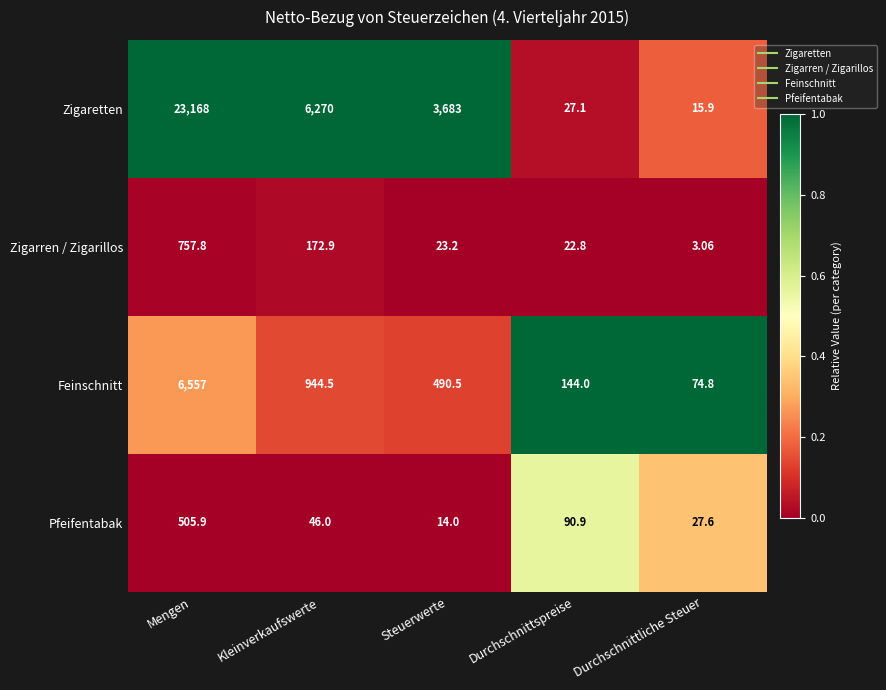

Which series changed the most between Steuerwerte and Durchschnittspreise?

Zigaretten